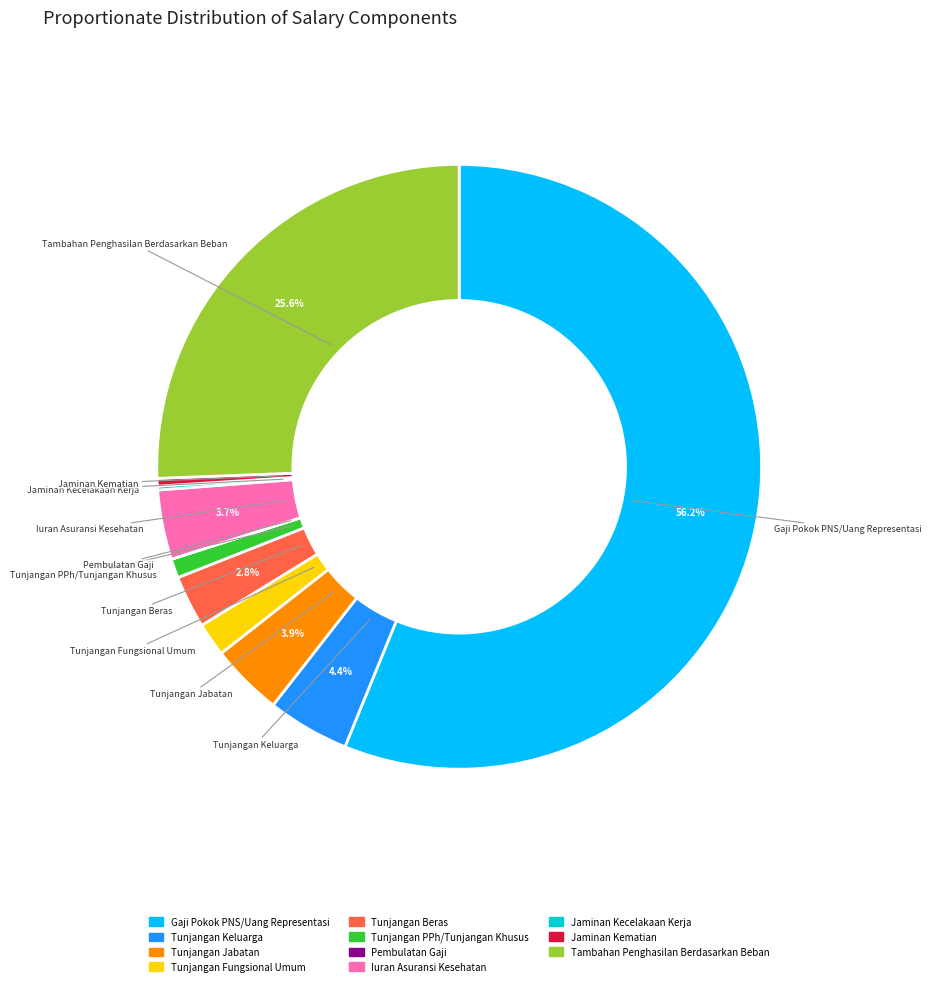

What is the majority slice?

Gaji Pokok PNS/Uang Representasi